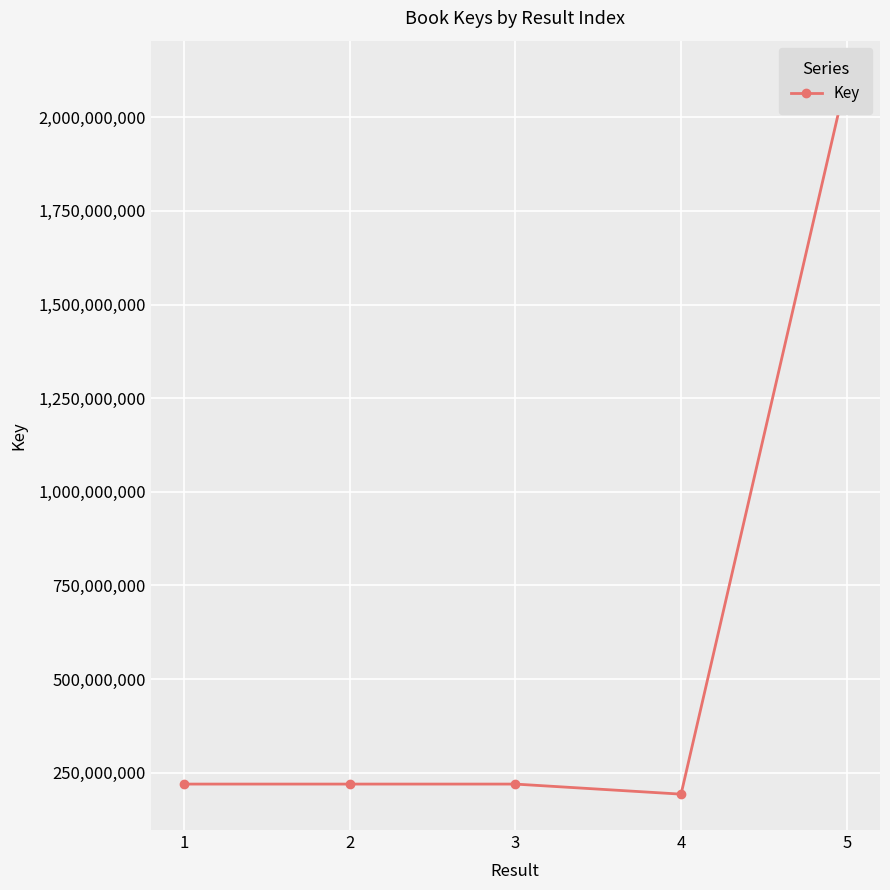

Between 2 and 1, which is larger?

2